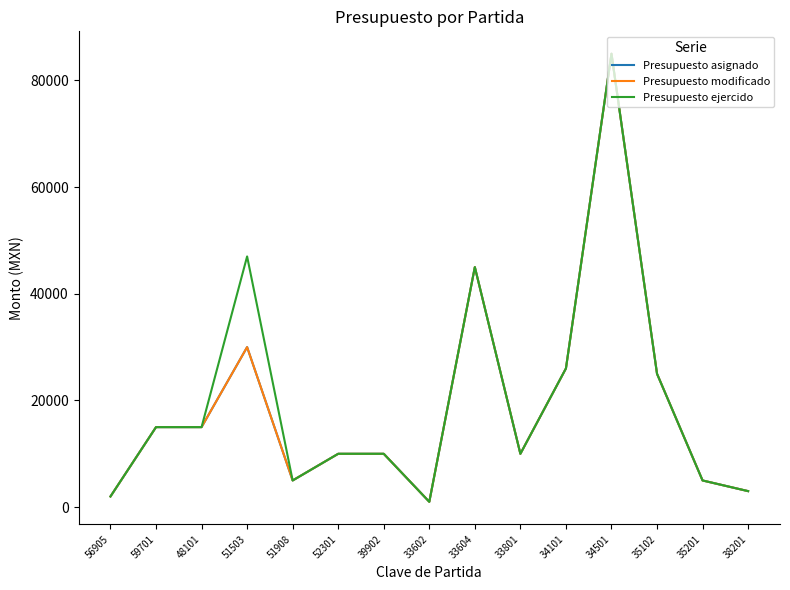

Is this an area chart (filled region under the line)?

No